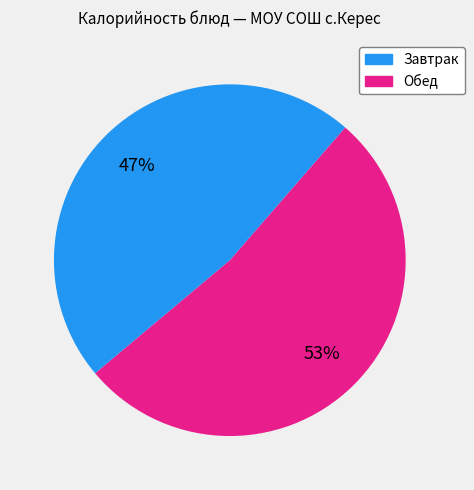

Is there a majority slice in this chart?

Yes